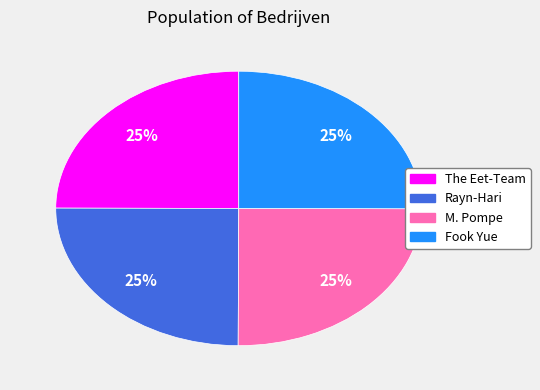

To the nearest percent, what portion does Fook Yue represent?

25%